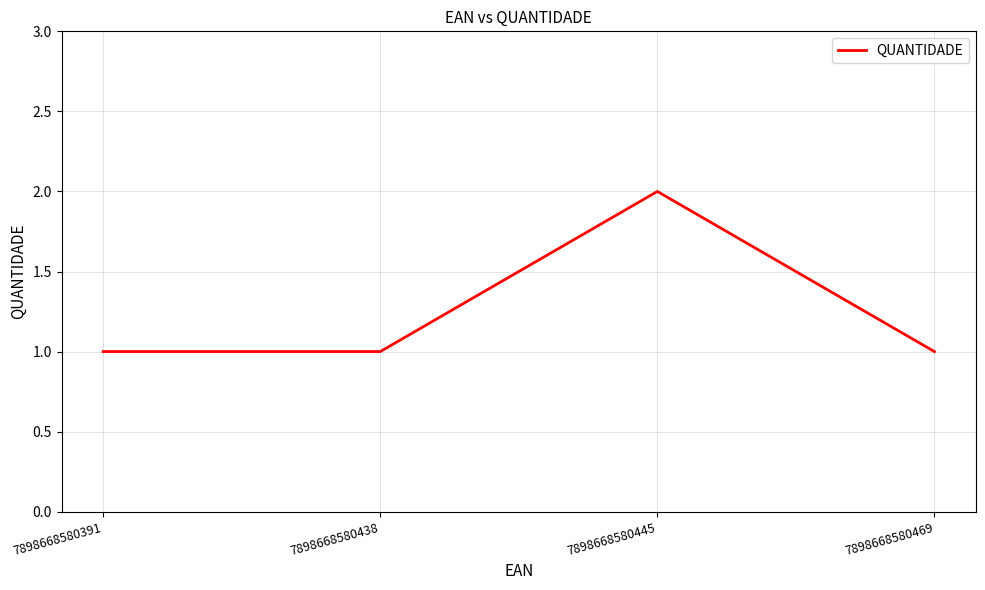

Which category has the highest value across all series?

7898668580445